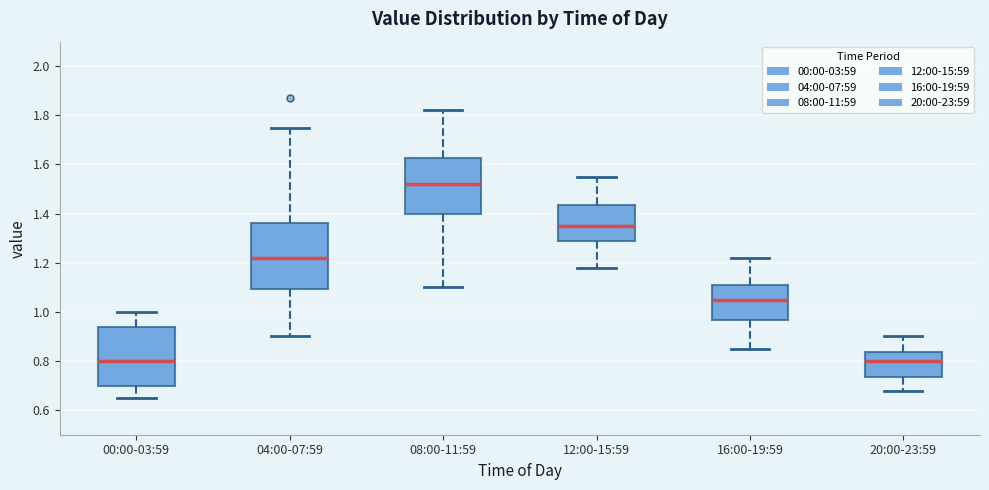

Which box's median line is the highest?

08:00-11:59